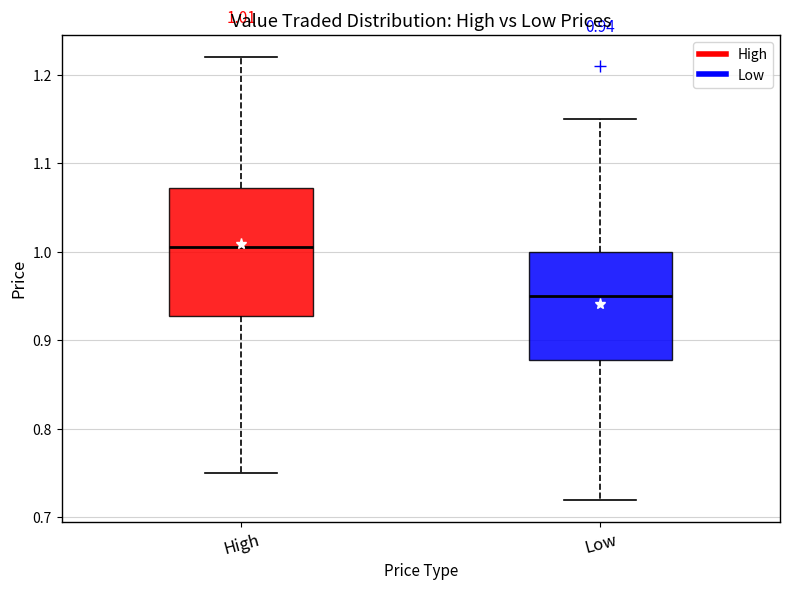

Comparing the boxes themselves (not the whiskers), which one is the tallest?

High